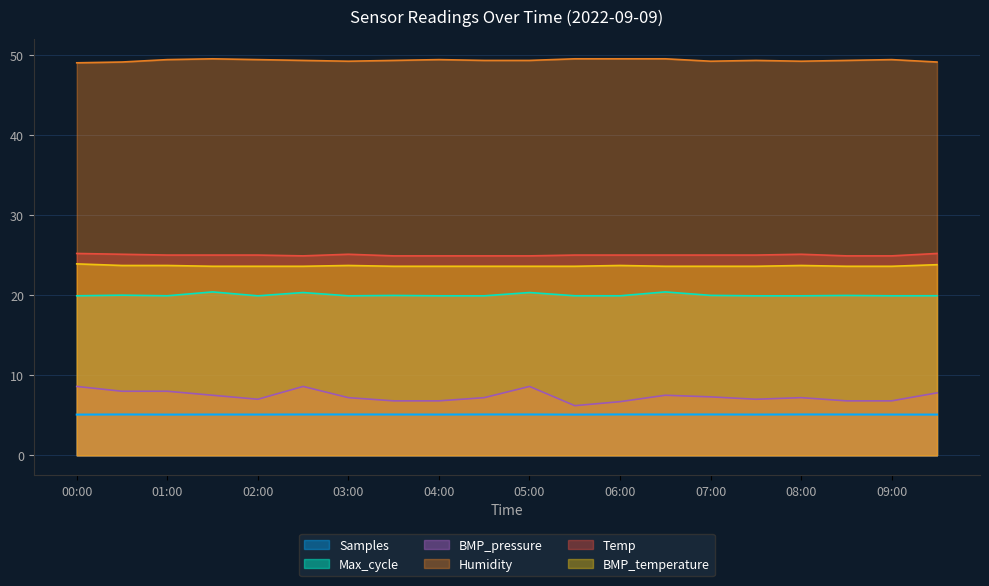

True or false: Temp and BMP_pressure intersect in this chart.

False